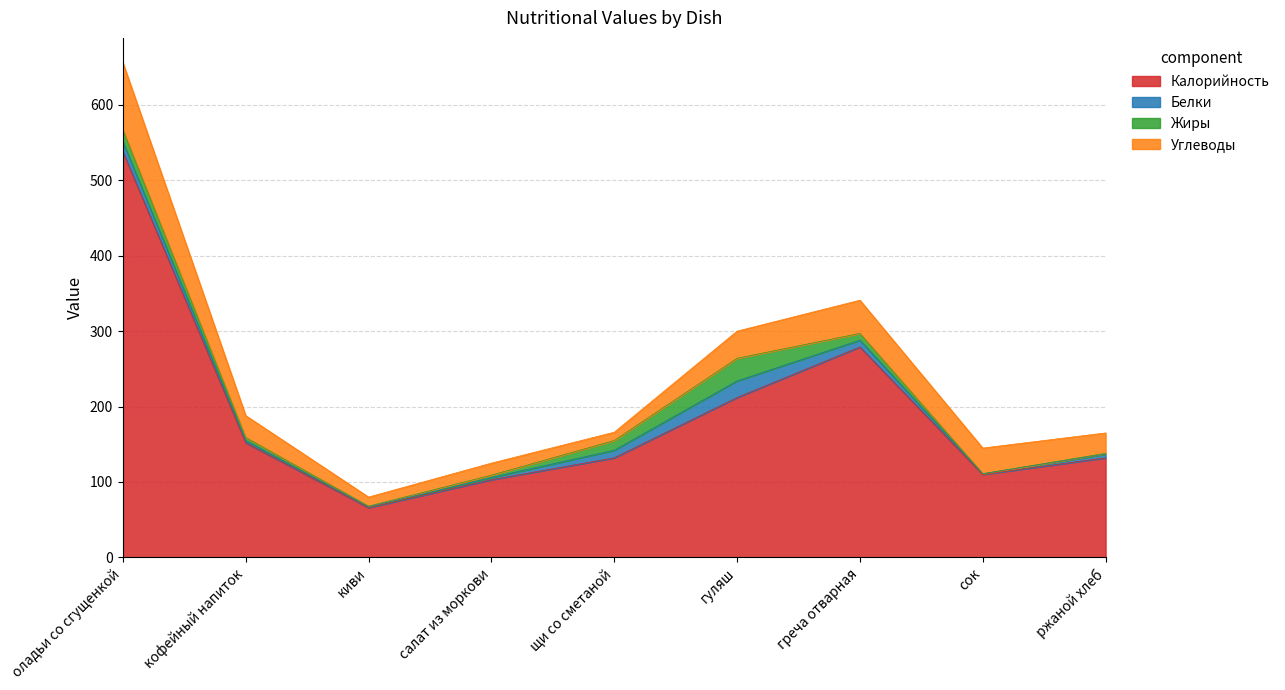

Between салат из моркови and оладьи со сгущенкой, which is larger?

оладьи со сгущенкой